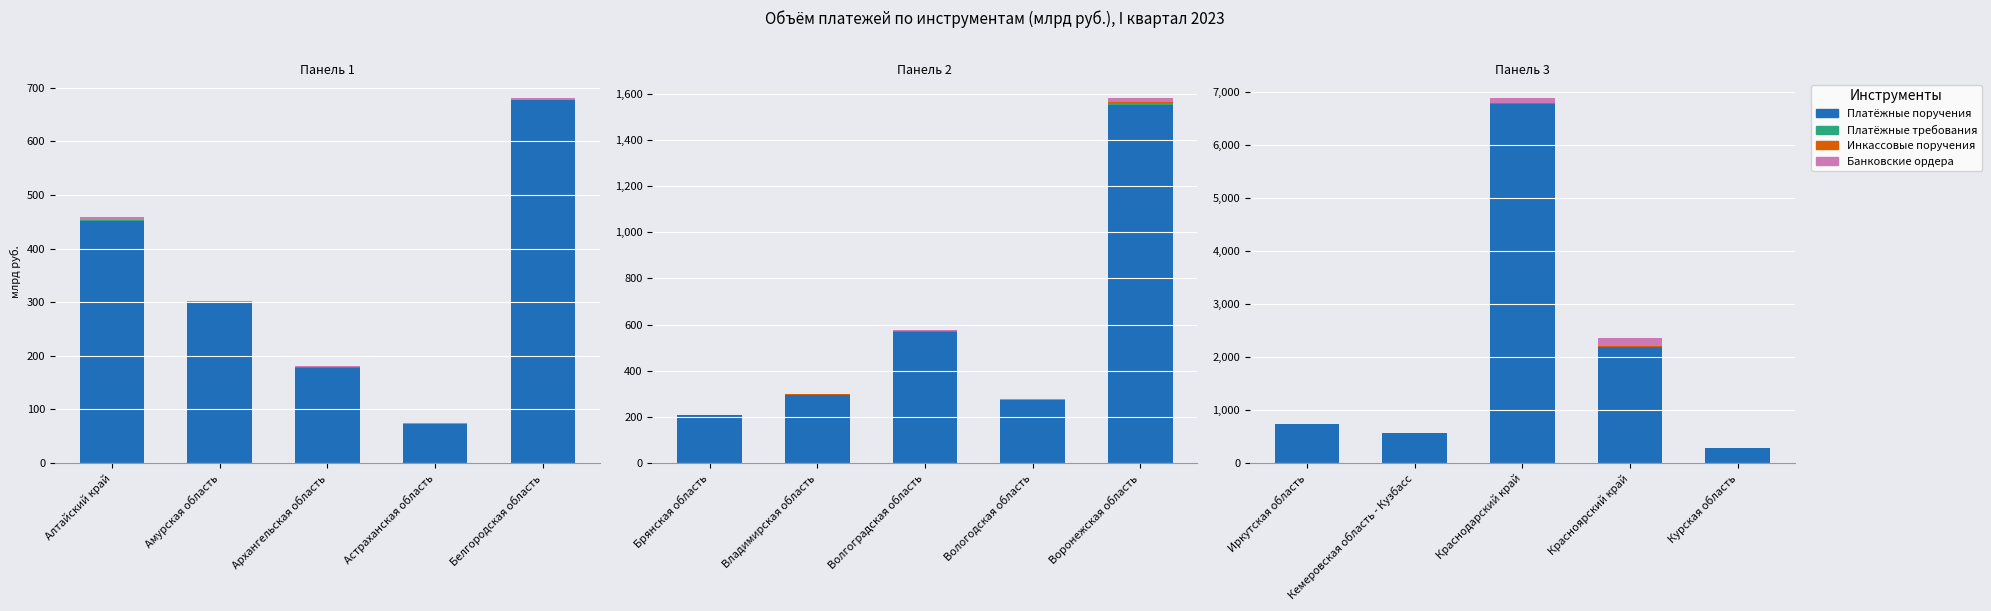

Which series changed the most between Красноярский край and Курская область?

Платёжные поручения